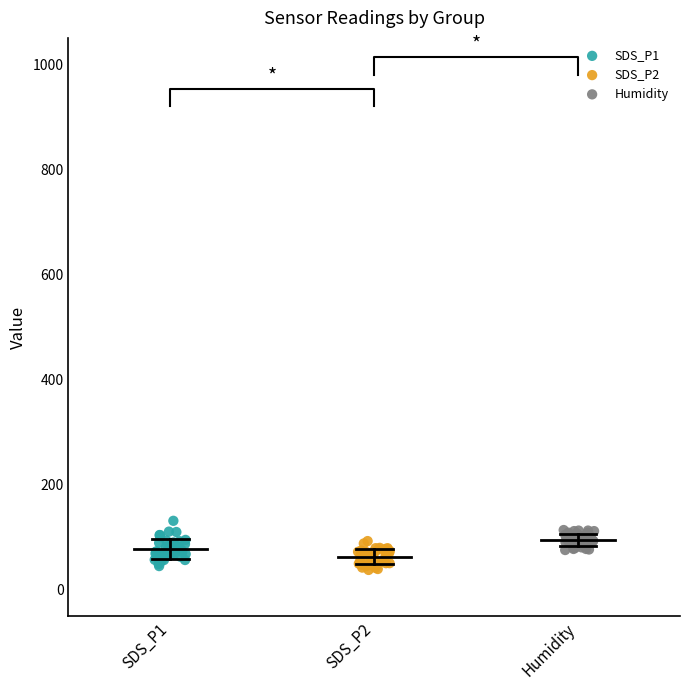

Which series has the widest spread of Y values?

SDS_P1